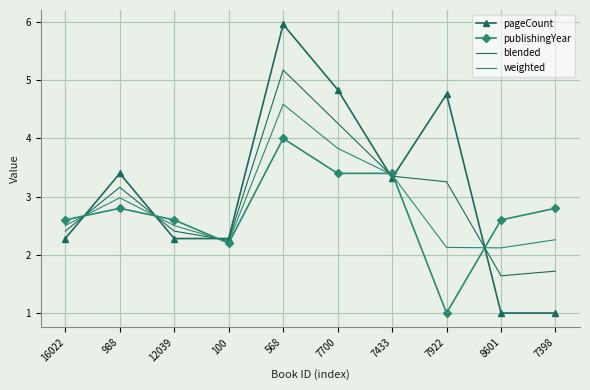

At 7700, list the series in order from smallest to largest.

publishingYear, weighted, blended, pageCount